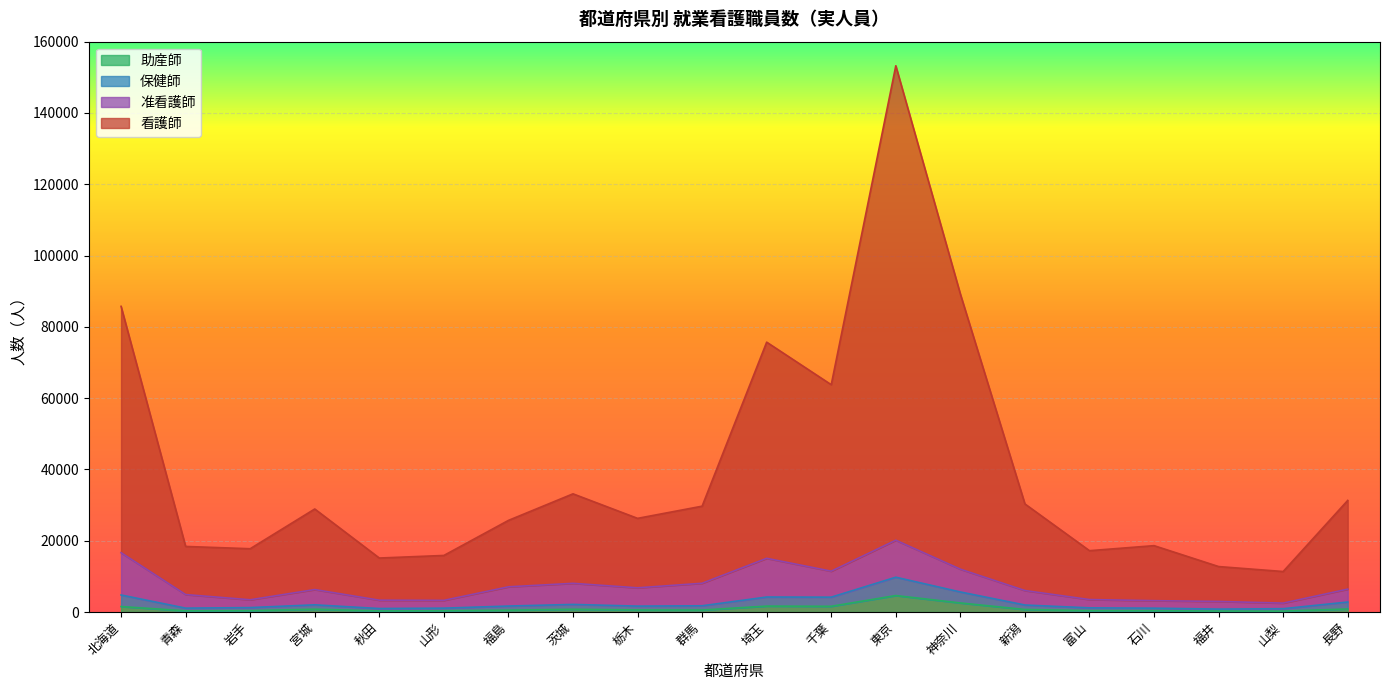

In 看護師, how many points are lower than both neighbors (excluding endpoints)?

6